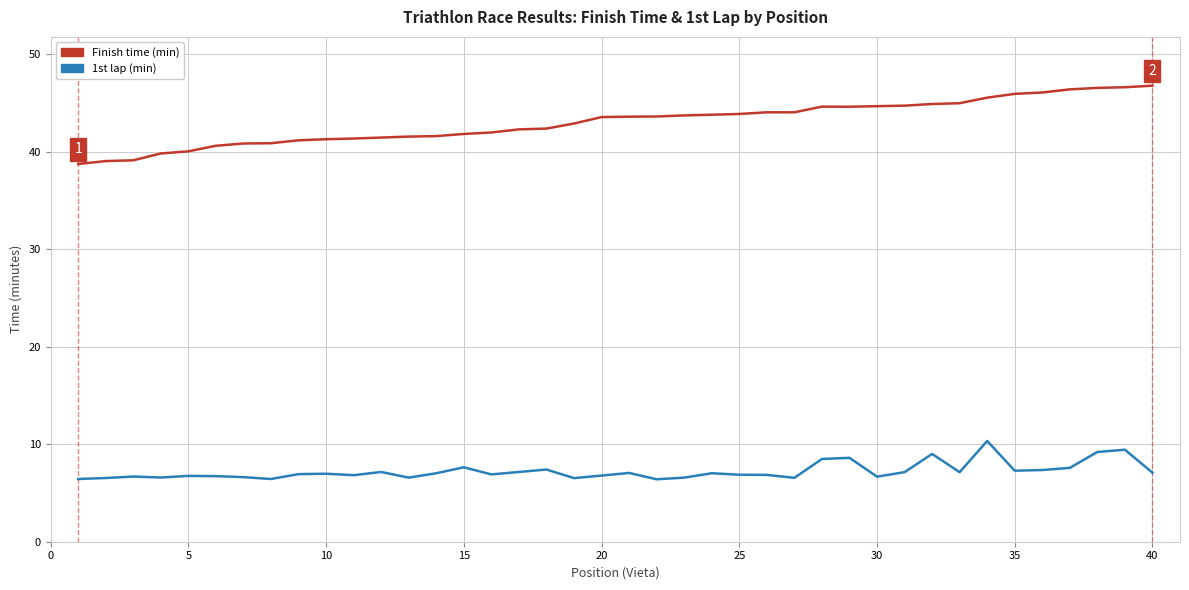

True or false: 1st lap (min) and Finish time (min) cross at least once.

False